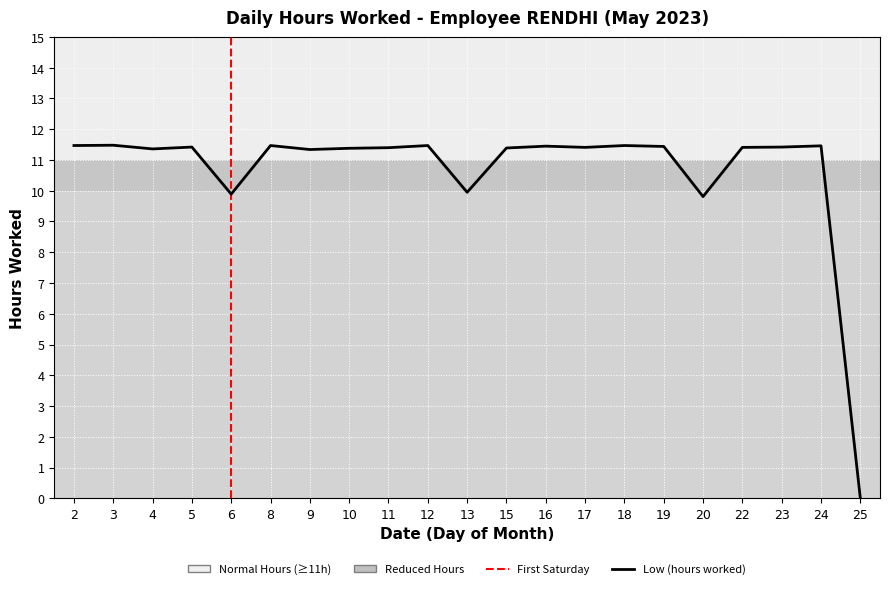

What is the change in value from 2 to 25?

-11.5